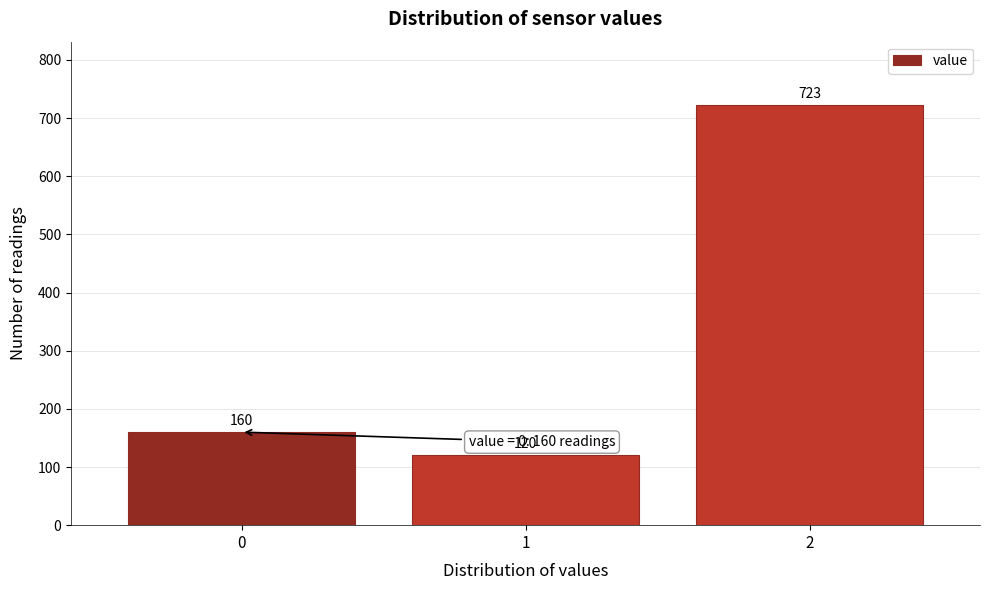

Reading left to right, extract all data points from this chart.

160	120	723